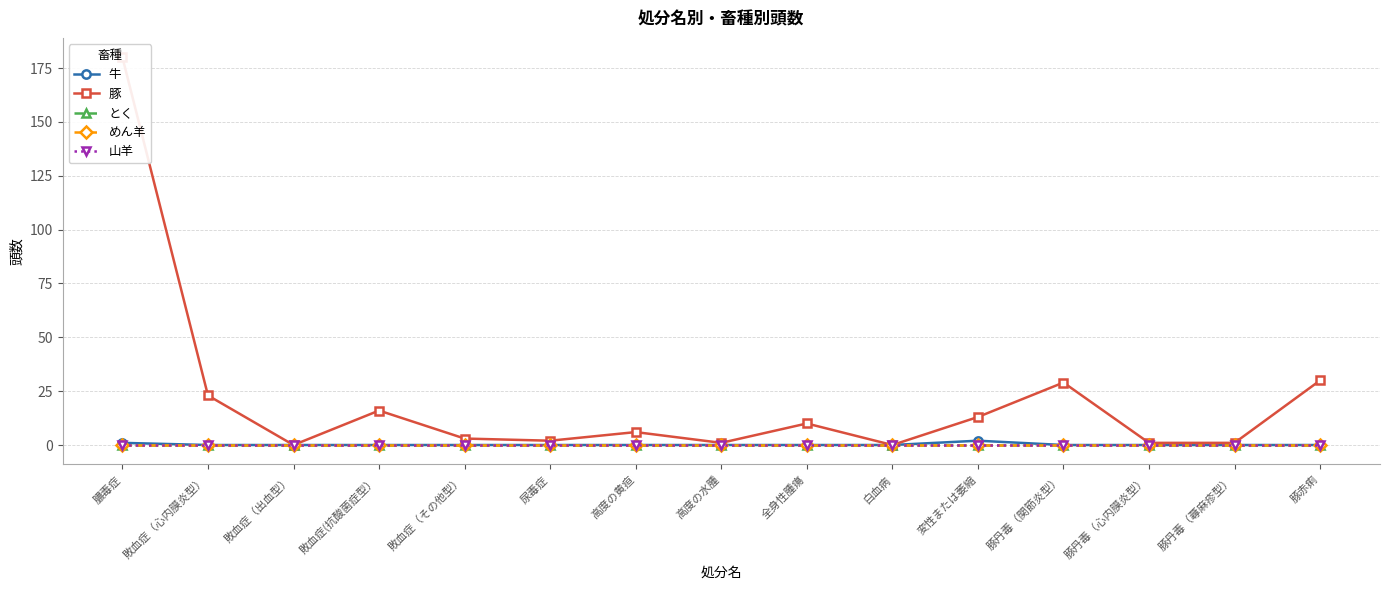

At 変性または萎縮, list the series in order from largest to smallest.

豚, 牛, とく, めん羊, 山羊